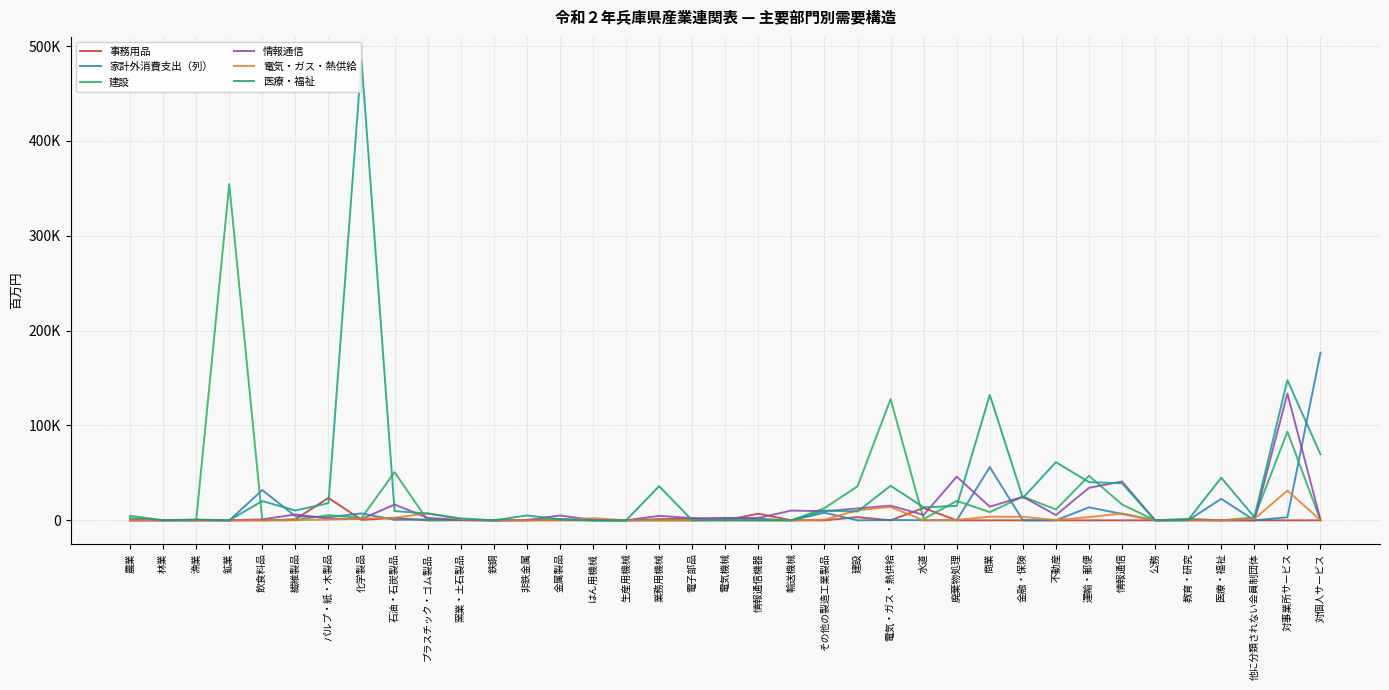

In 電気・ガス・熱供給, how many points are lower than both neighbors (excluding endpoints)?

7